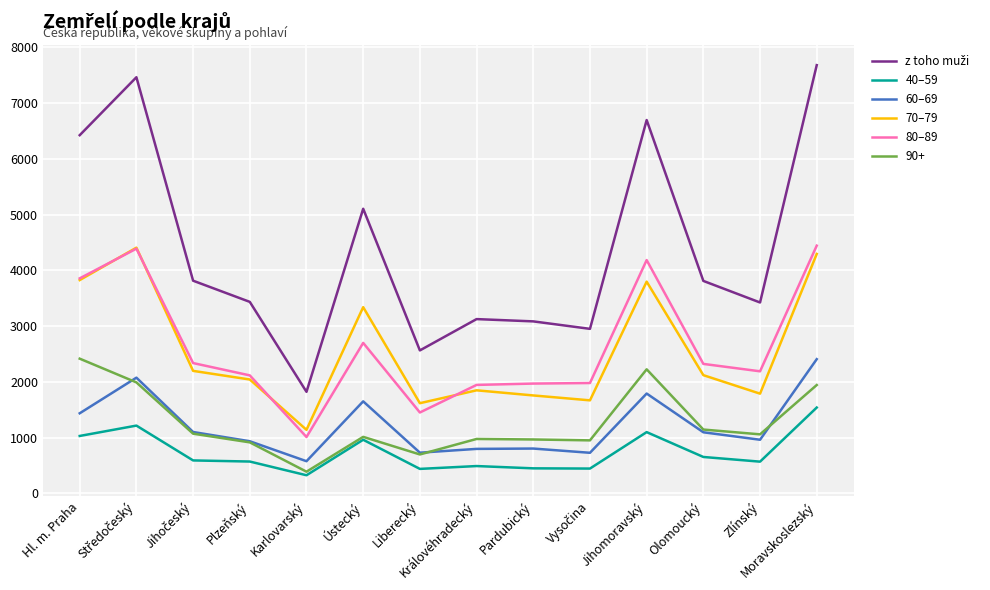

What is the total value across all series at Olomoucký?

11138